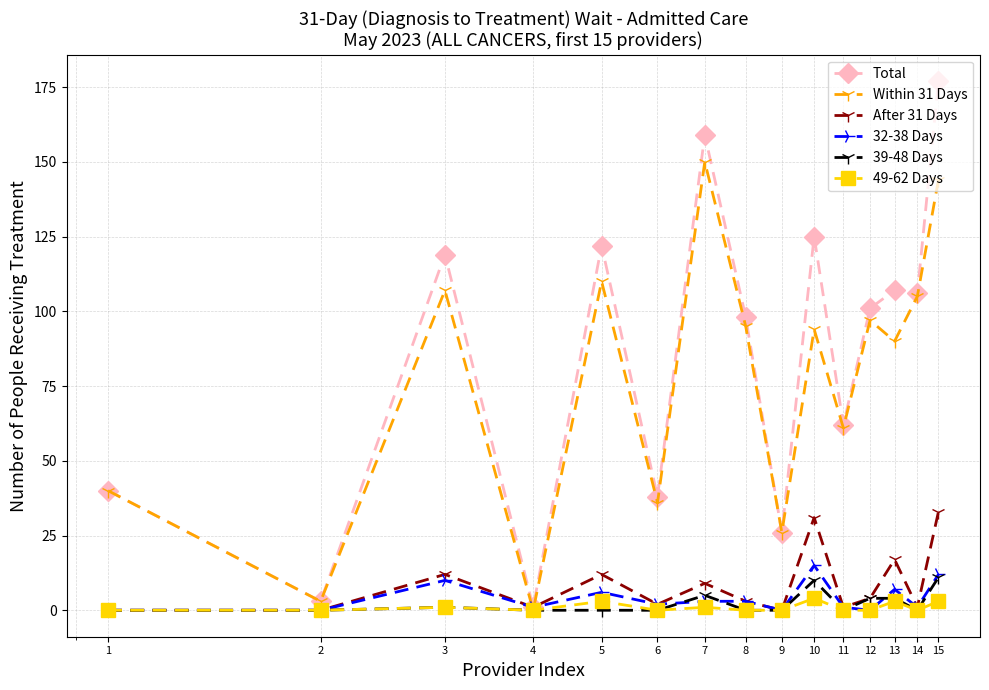

At how many categories does at least one series exceed 86?

9